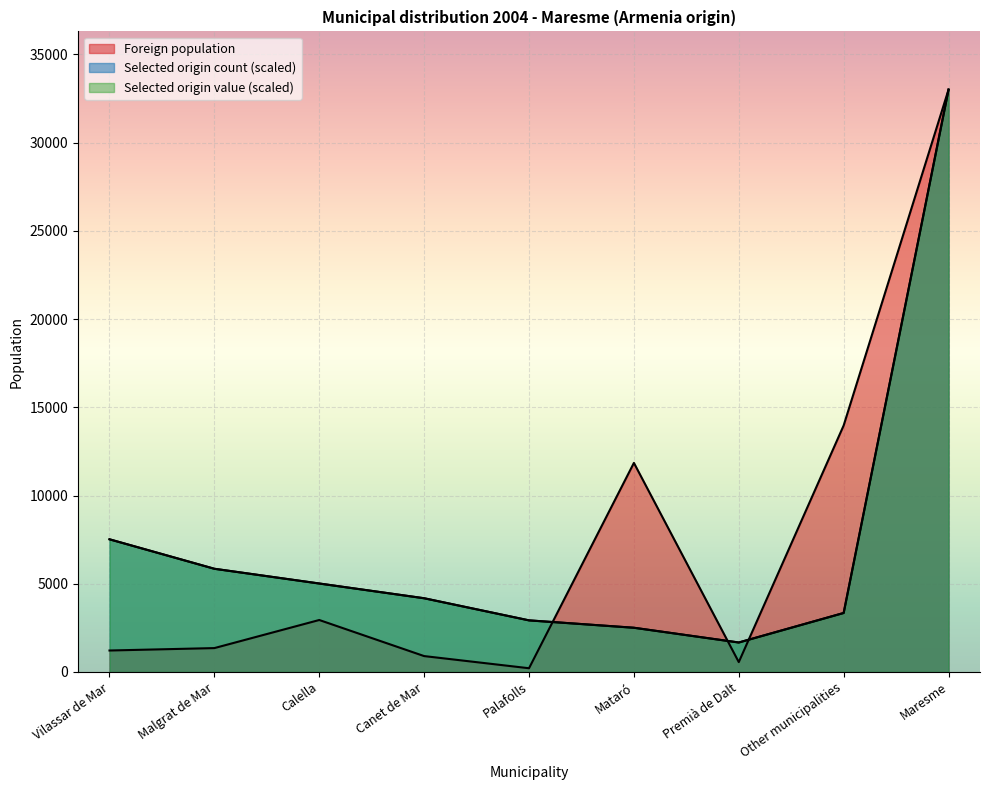

What are all the series names shown in the legend?

Foreign population, Selected origin count, Selected origin value